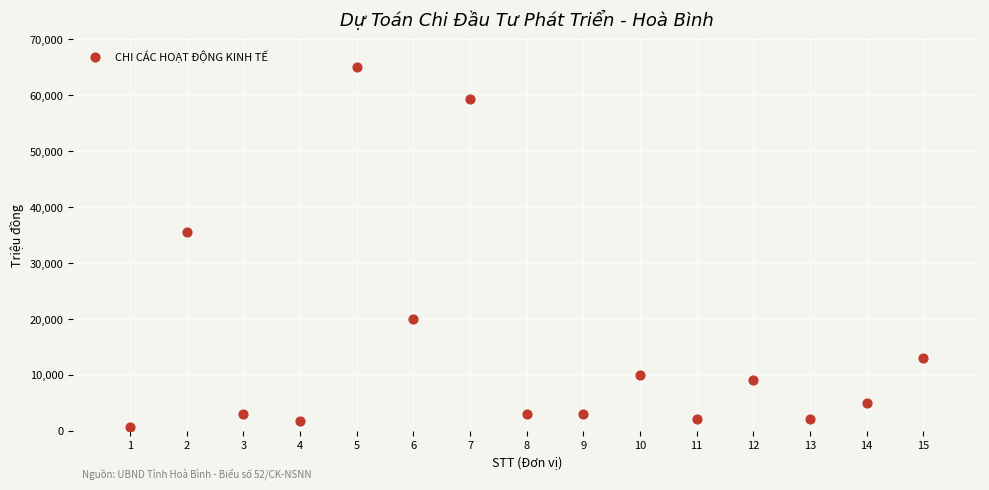

What is the range of Y values (max minus min)?

64370